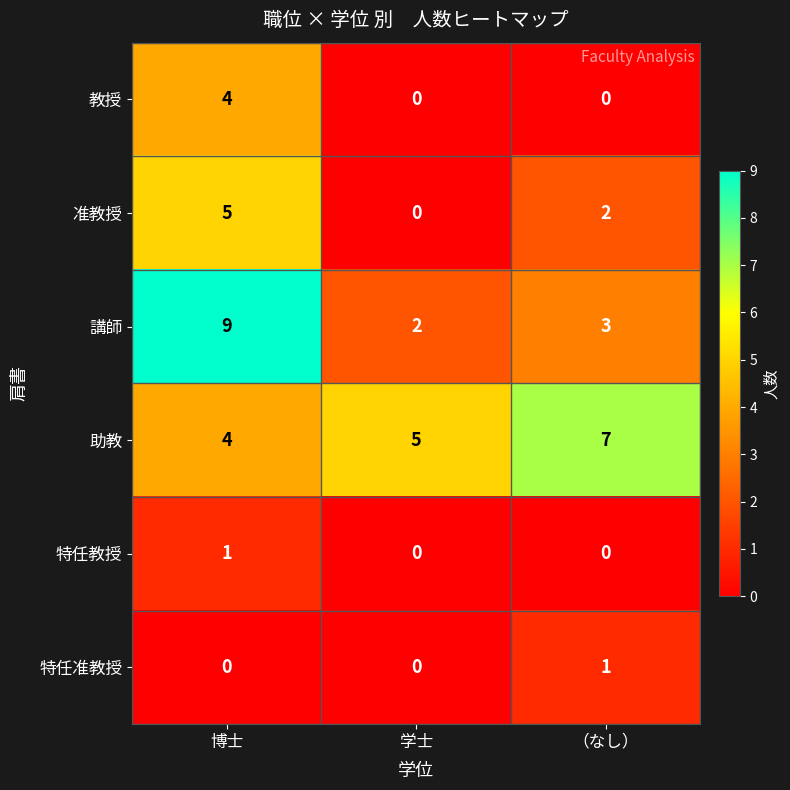

At which category is the sum across all series the highest?

博士